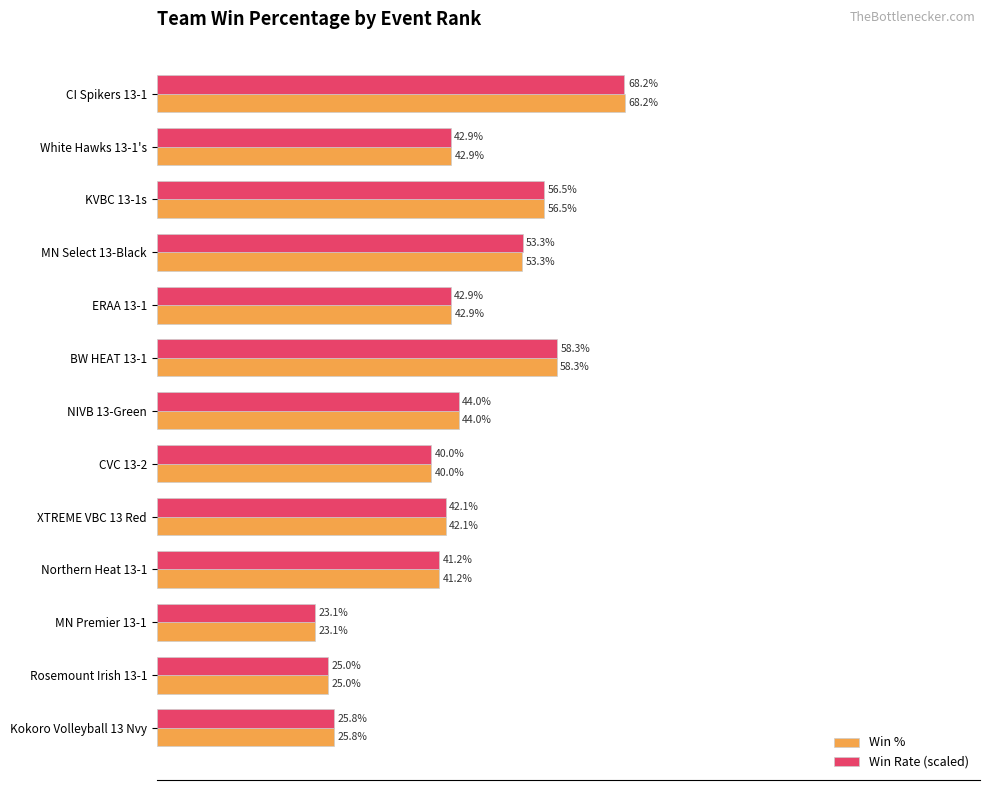

Is the value of Win % at XTREME VBC 13 Red greater than the value of Win Rate (scaled) at MN Premier 13-1?

Yes